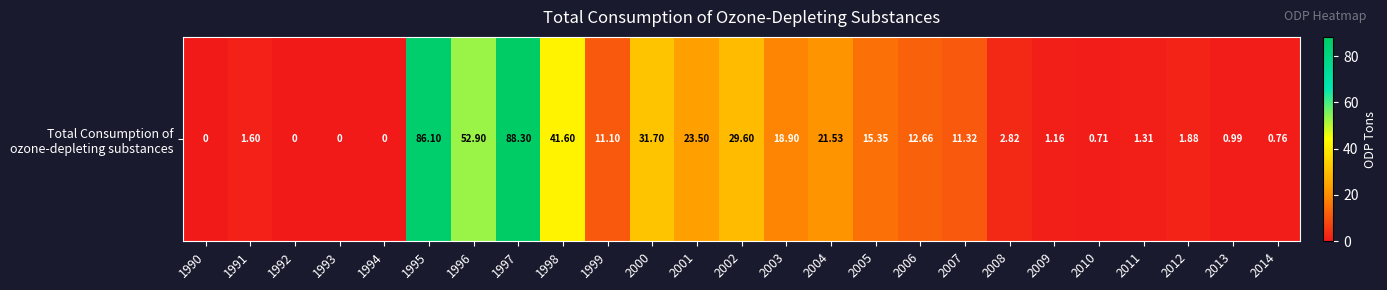

The chart shows a value of 18.9 at 2003. True or false?

True